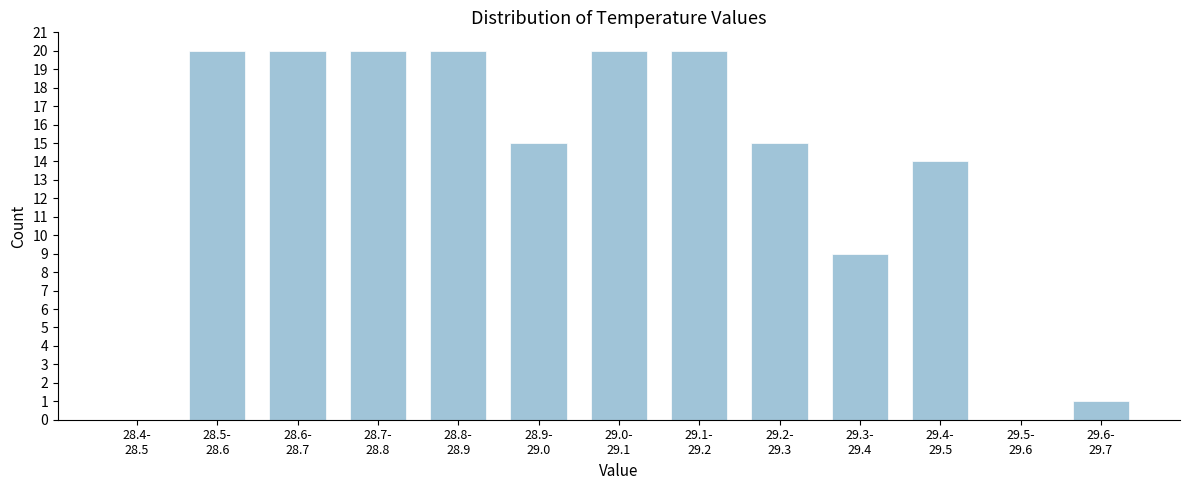

What is the sum of all values?

174